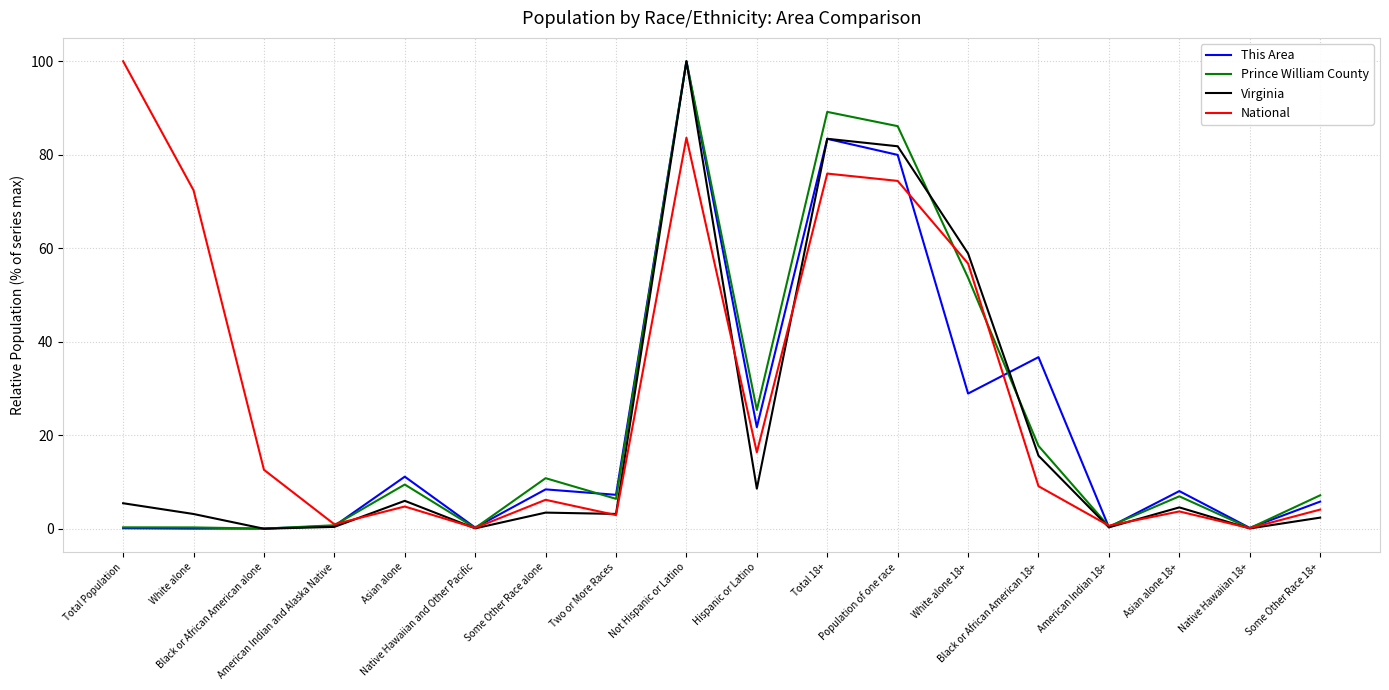

What is the maximum value shown in the chart?

100.0